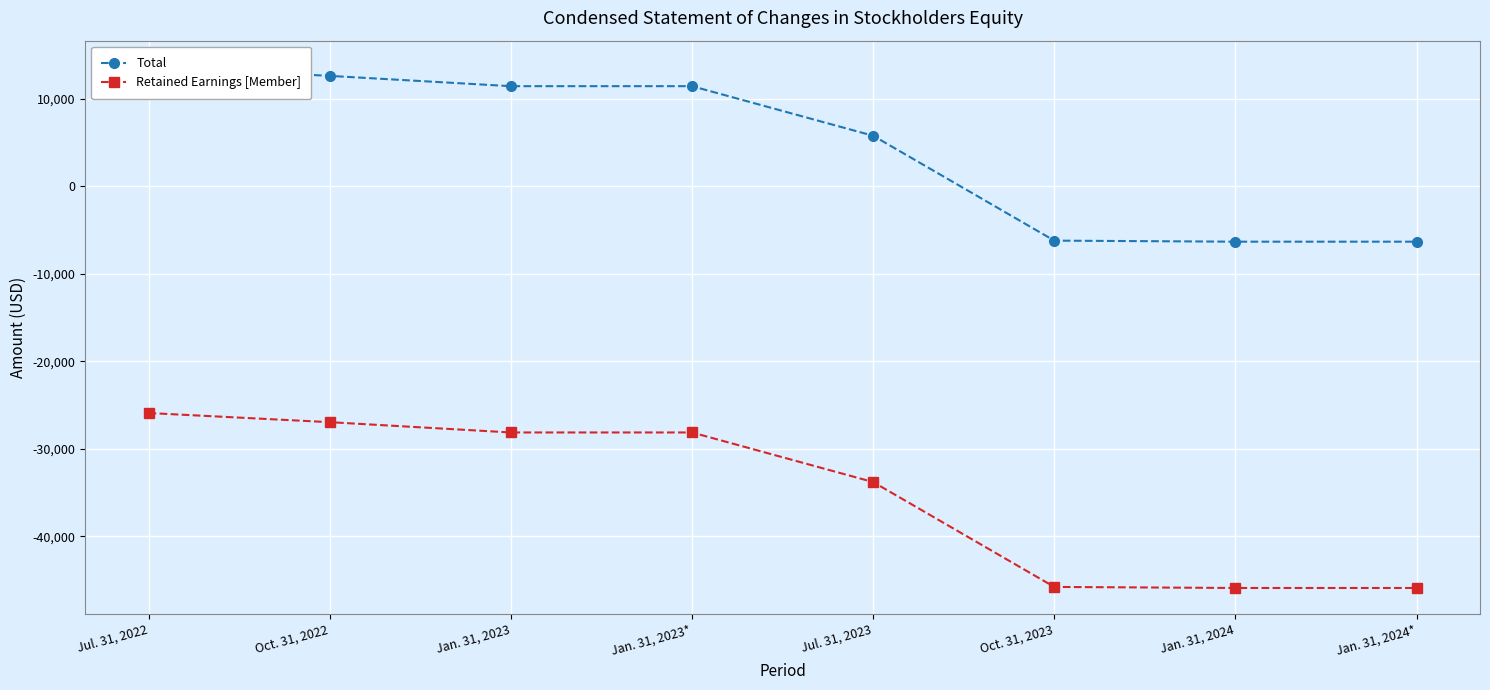

Is it true that Total equals 11456 at Jan. 31, 2023?

True